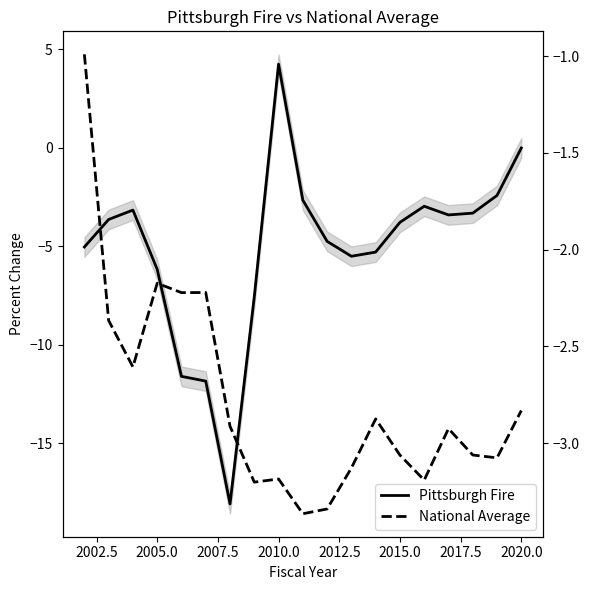

What is the spread (max minus min) of values at 2012.5?

9.6